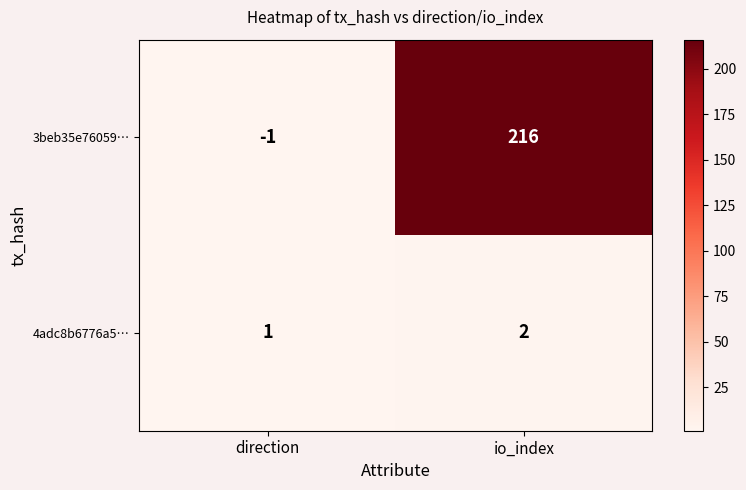

Rank the series by their average value, from lowest to highest.

4adc8b6776a5…, 3beb35e76059…